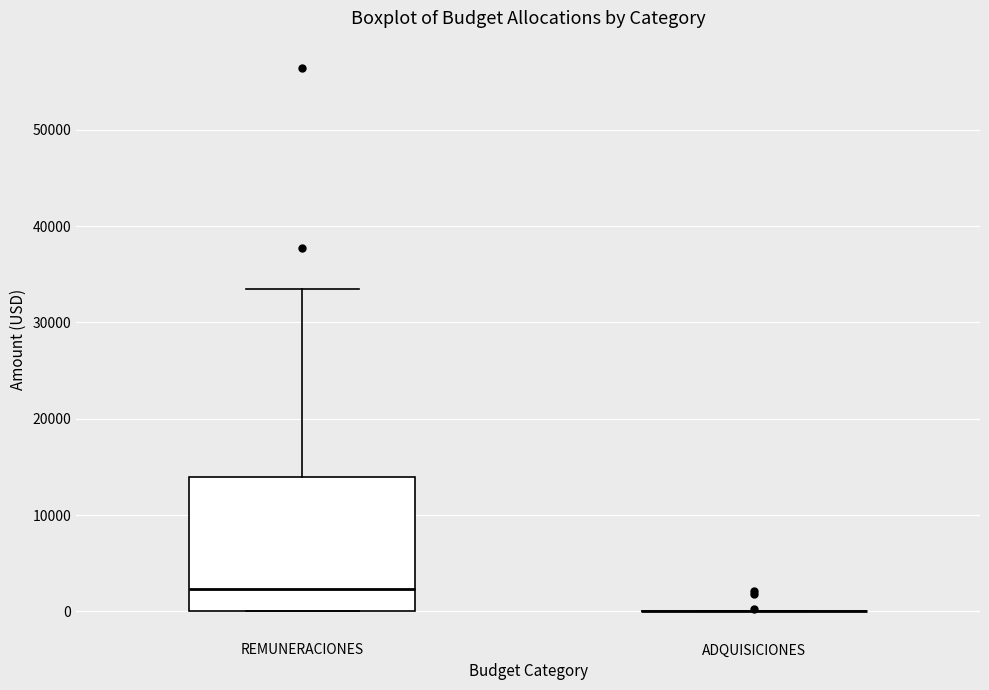

Reading left to right, transcribe this box plot: for each box, give where its median line is, the range the box spans, and where its two whiskers end, as read against the y-axis. The values are not printed on the chart, so give them approximately, as read against the axis.

REMUNERACIONES: median 2000, box 0 to 14000, whiskers 0 to 33000
ADQUISICIONES: box collapsed to a line at 0, whiskers 0 to 0